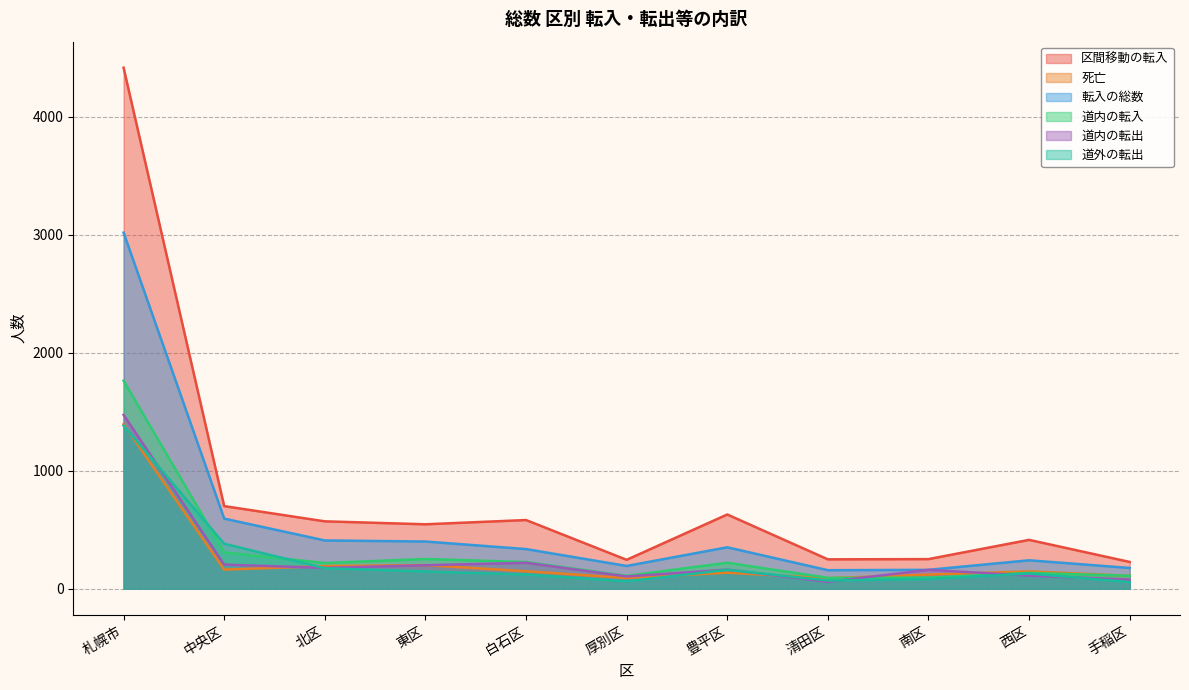

What is the highest value of the 道外の転出 series?

1382